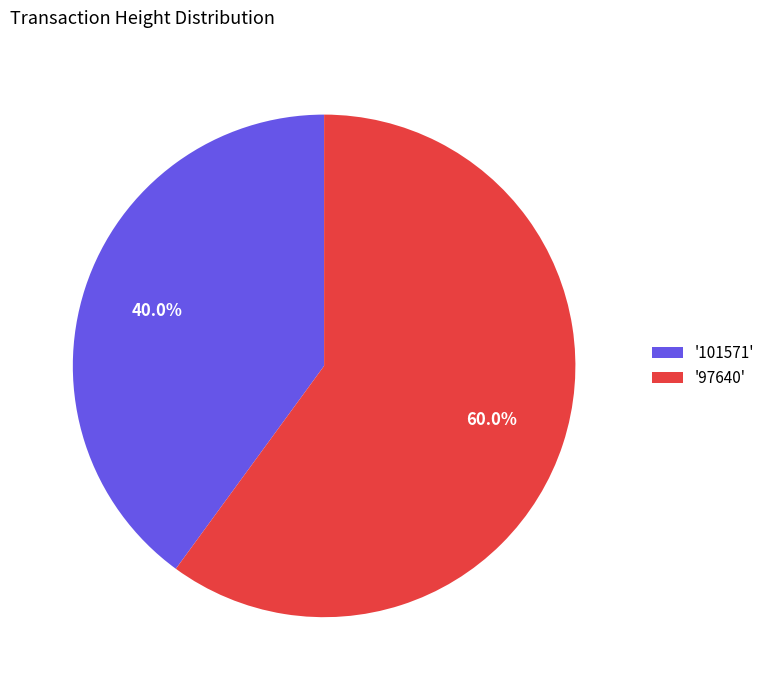

Which has a higher value, '97640' or '101571'?

'97640'